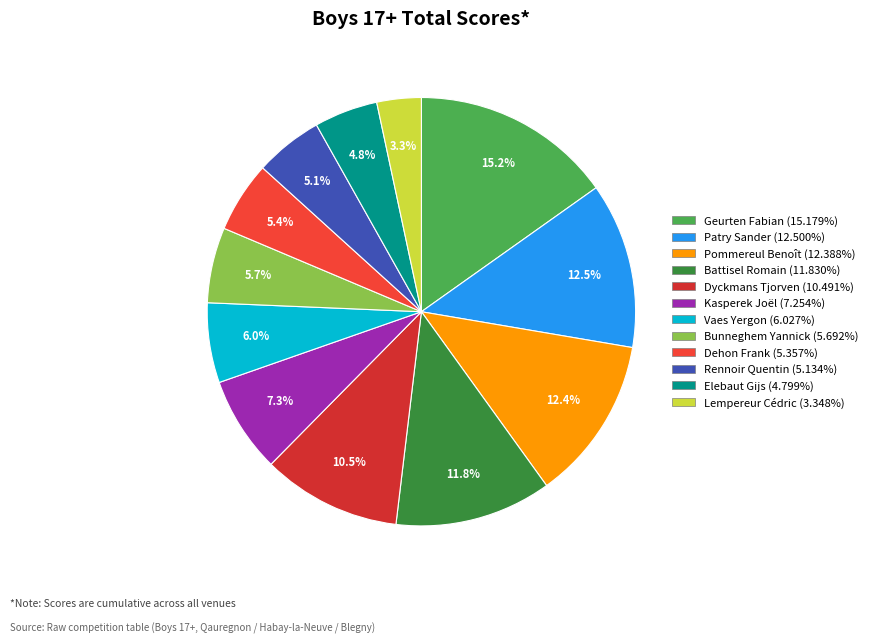

Which slice is the smallest?

Lempereur Cédric